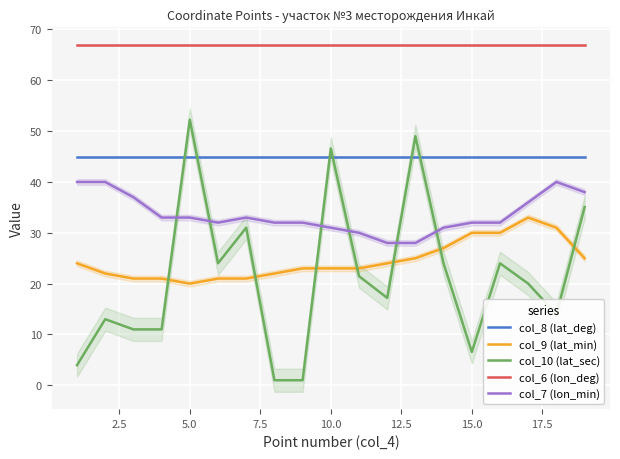

True or false: col_6 (lon_deg) and col_8 (lat_deg) cross at least once.

False